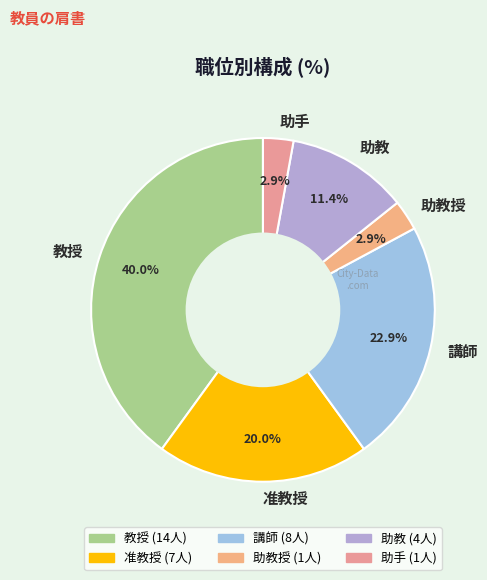

To the nearest percent, what is the average slice percentage?

17%